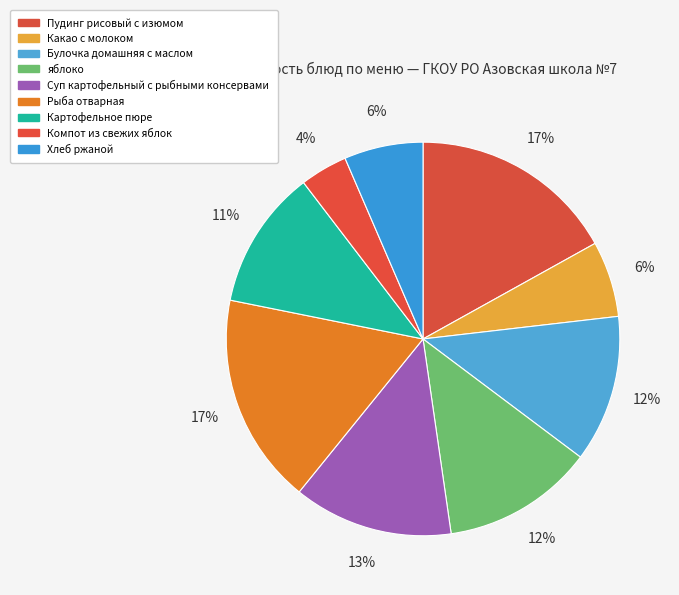

Combined, do Компот из свежих яблок and Суп картофельный с рыбными консервами account for over 50%?

No